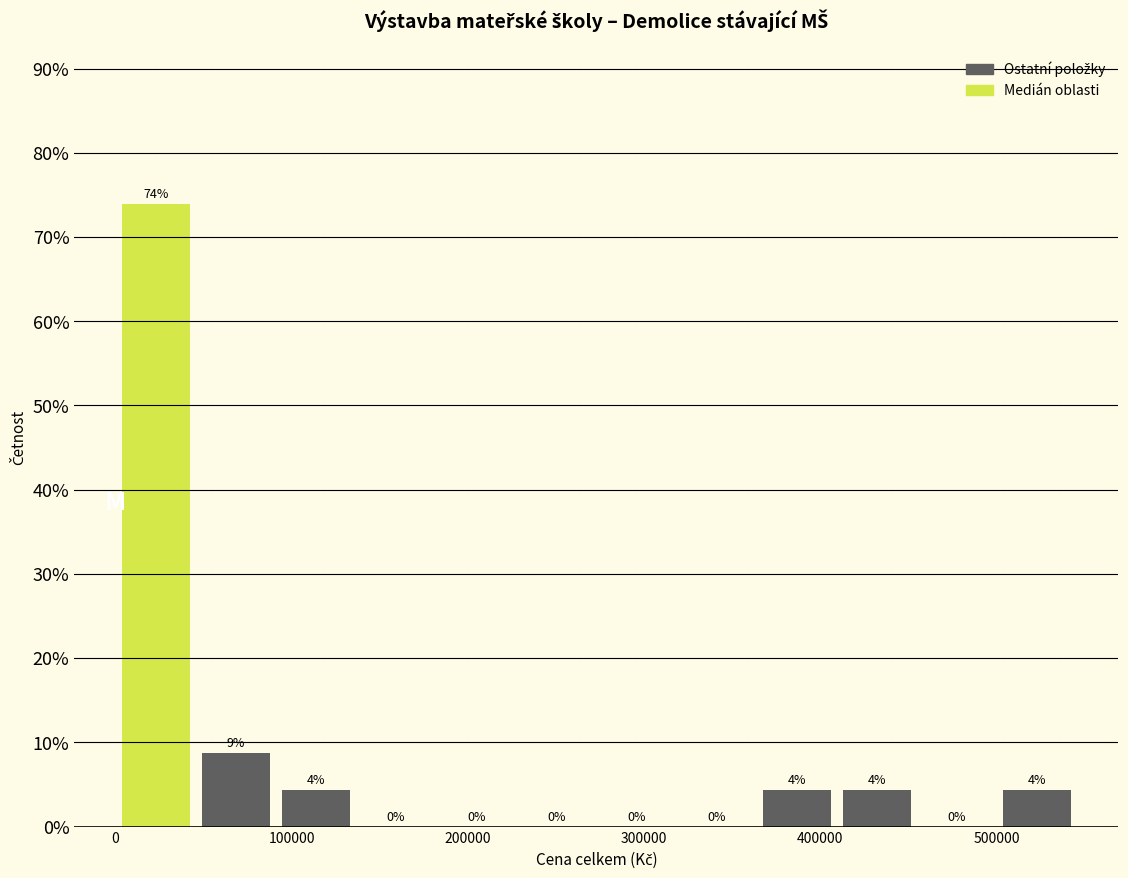

Which range on the x-axis has the tallest bar?

0 to 50000